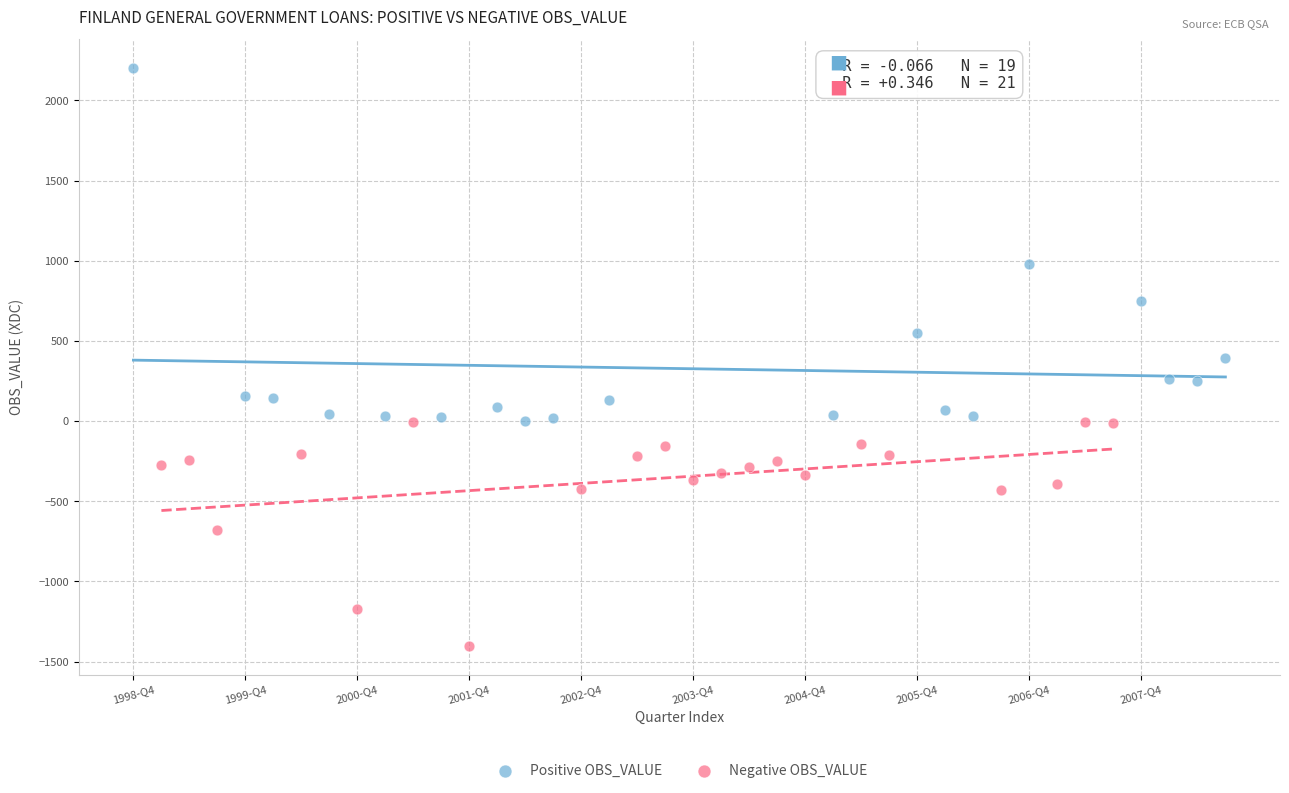

Which series reaches the minimum Y coordinate?

Negative OBS_VALUE